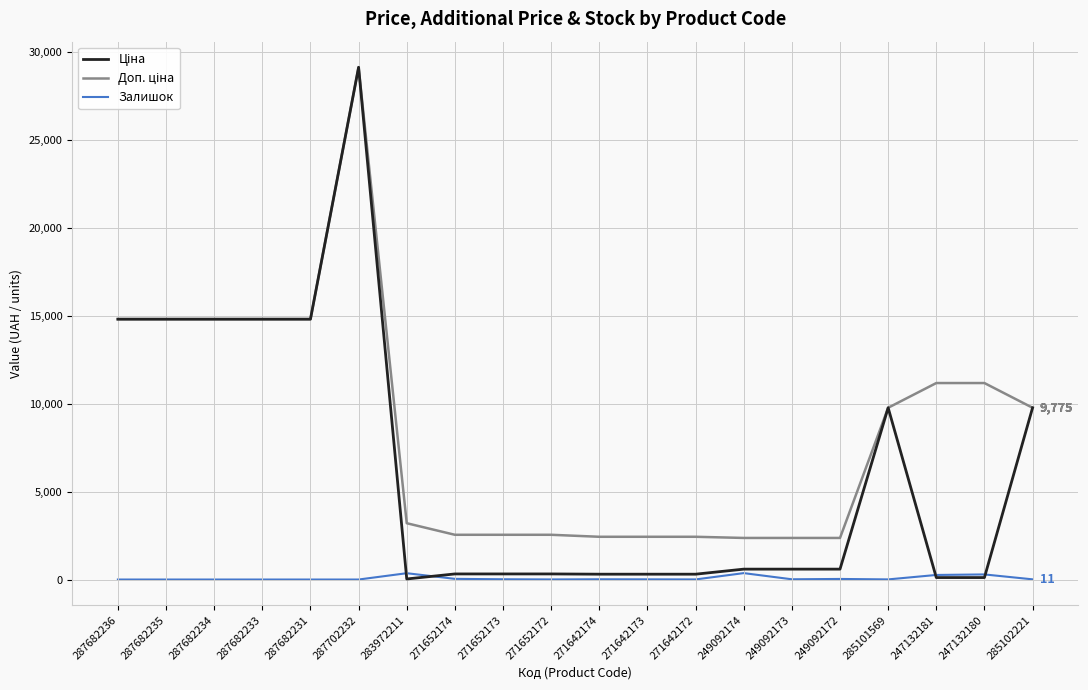

Rank the series at 247132181 from lowest to highest value.

Ціна, Залишок, Доп. ціна